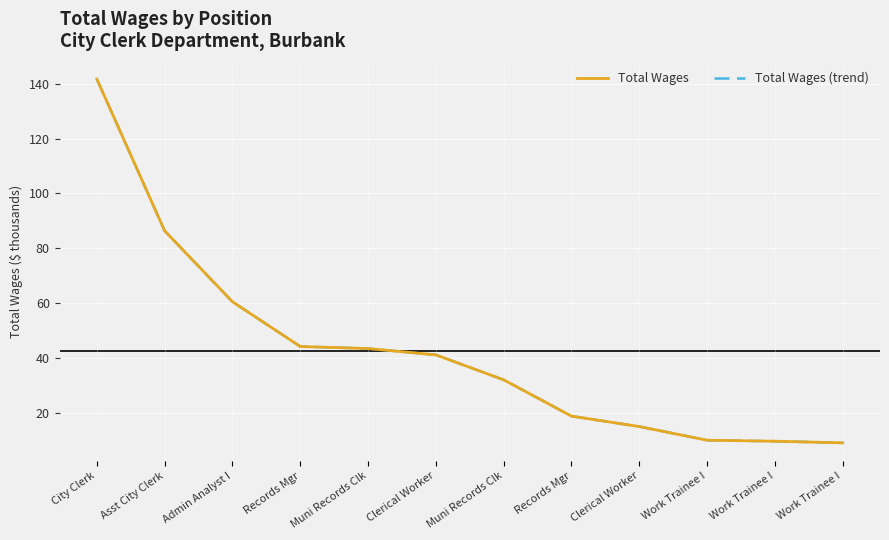

Does the chart display data point markers on the line(s)?

No